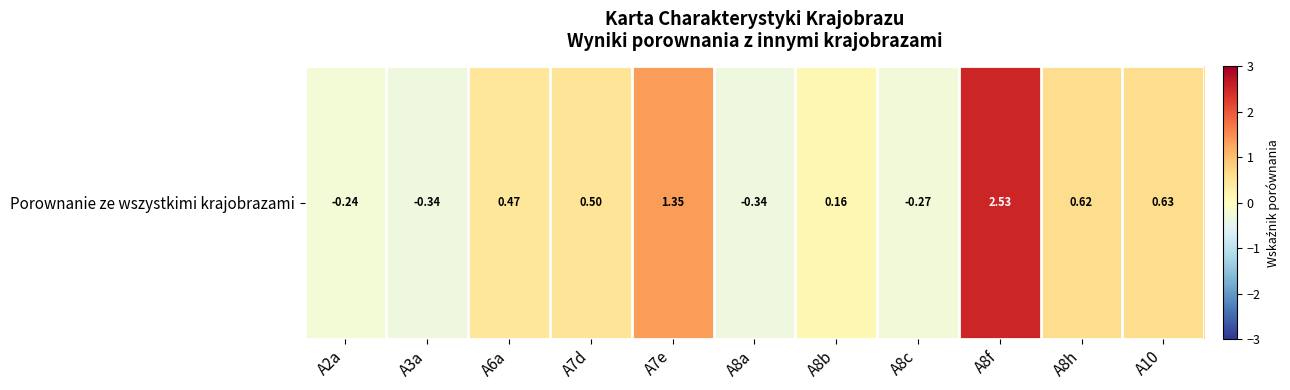

Reading left to right, extract all data points from this chart.

-0.2	-0.3	0.5	0.5	1.3	-0.3	0.2	-0.3	2.5	0.6	0.6